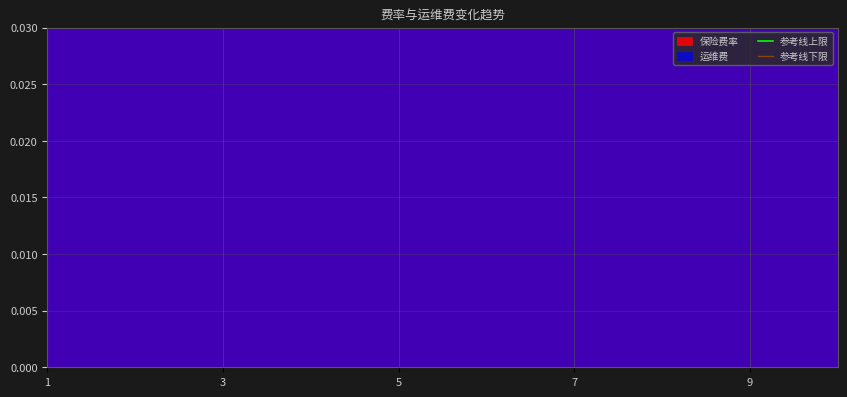

At which label is 参考线上限 closest to 15?

1